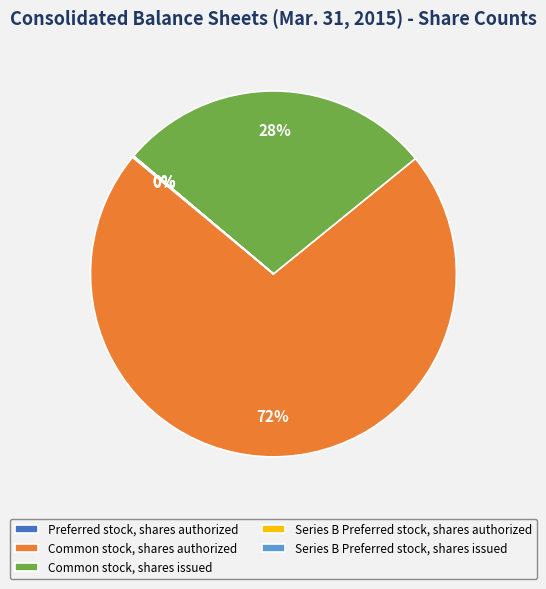

What is the largest slice in the pie chart?

Common stock, shares authorized